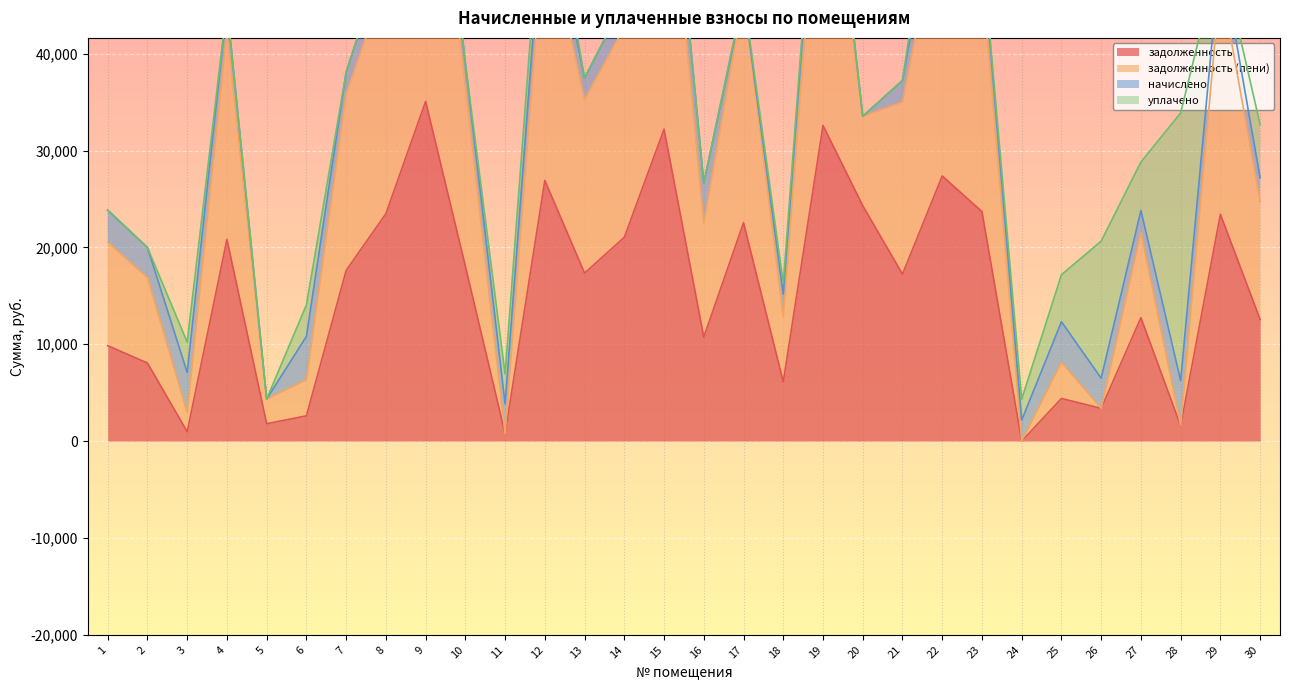

How many data points in задолженность are above 17351?

15